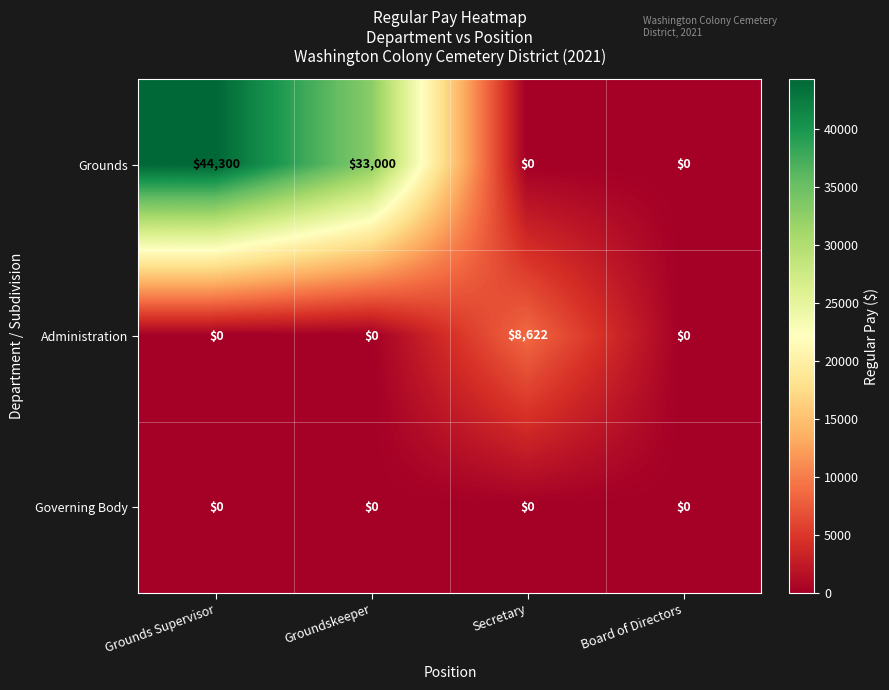

What is the difference between the highest and lowest values at Grounds Supervisor?

44300